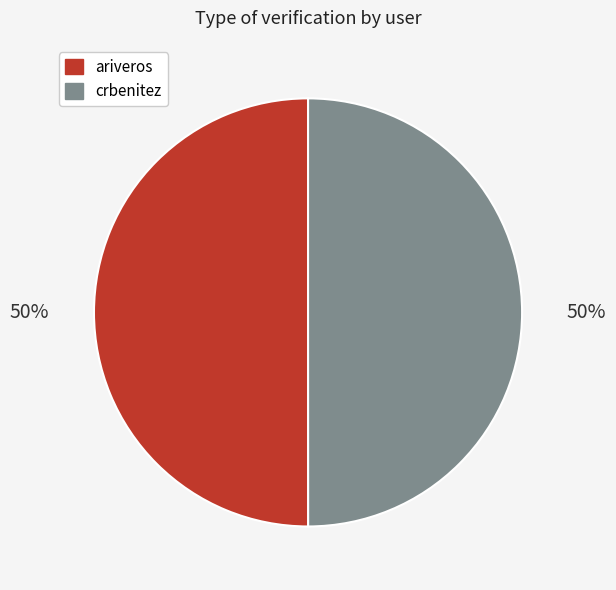

How many segments does this pie chart have?

2